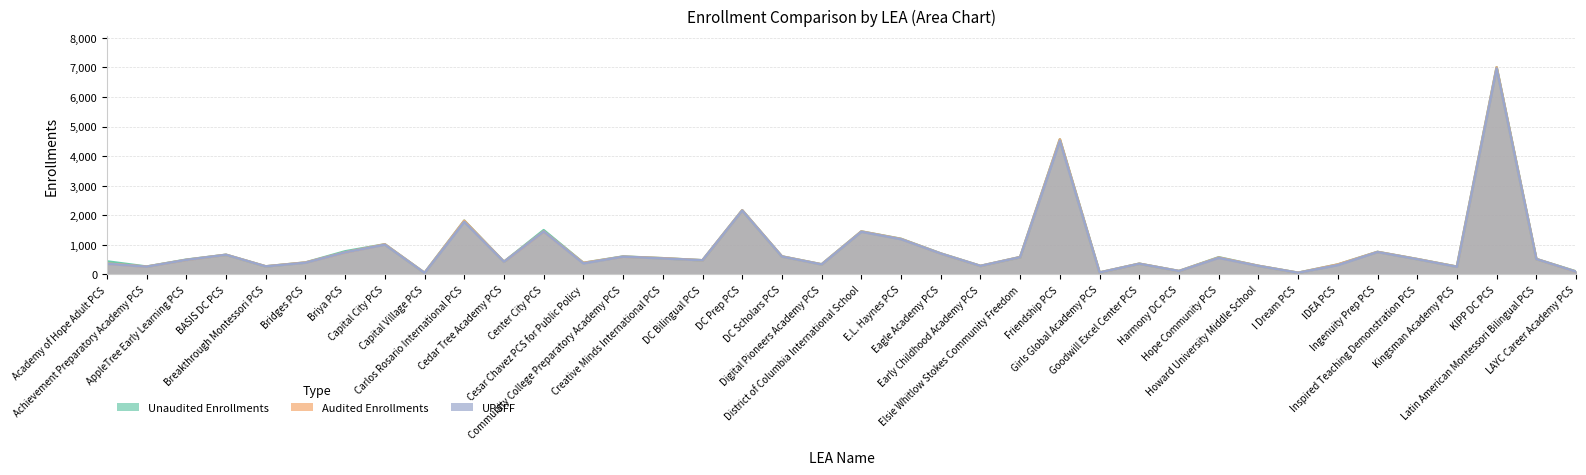

Rank the categories by UPSFF value from highest to lowest.

KIPP DC PCS, Friendship PCS, DC Prep PCS, Carlos Rosario International PCS, Center City PCS, District of Columbia International School, E.L. Haynes PCS, Capital City PCS, Ingenuity Prep PCS, Briya PCS, Eagle Academy PCS, BASIS DC PCS, DC Scholars PCS, Community College Preparatory Academy PCS, Elsie Whitlow Stokes Community Freedom, Hope Community PCS, Creative Minds International PCS, Latin American Montessori Bilingual PCS, Inspired Teaching Demonstration PCS, AppleTree Early Learning PCS, DC Bilingual PCS, Cedar Tree Academy PCS, Bridges PCS, Cesar Chavez PCS for Public Policy, Academy of Hope Adult PCS, Goodwill Excel Center PCS, Digital Pioneers Academy PCS, IDEA PCS, Early Childhood Academy PCS, Howard University Middle School, Breakthrough Montessori PCS, Achievement Preparatory Academy PCS, Kingsman Academy PCS, Harmony DC PCS, LAYC Career Academy PCS, Girls Global Academy PCS, I Dream PCS, Capital Village PCS